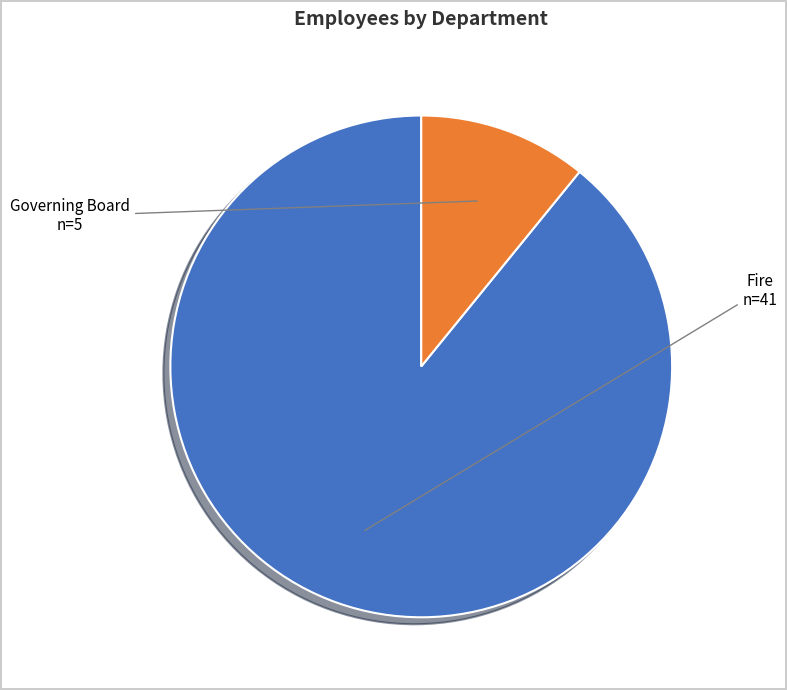

Which has a higher value, Governing Board or Fire?

Fire